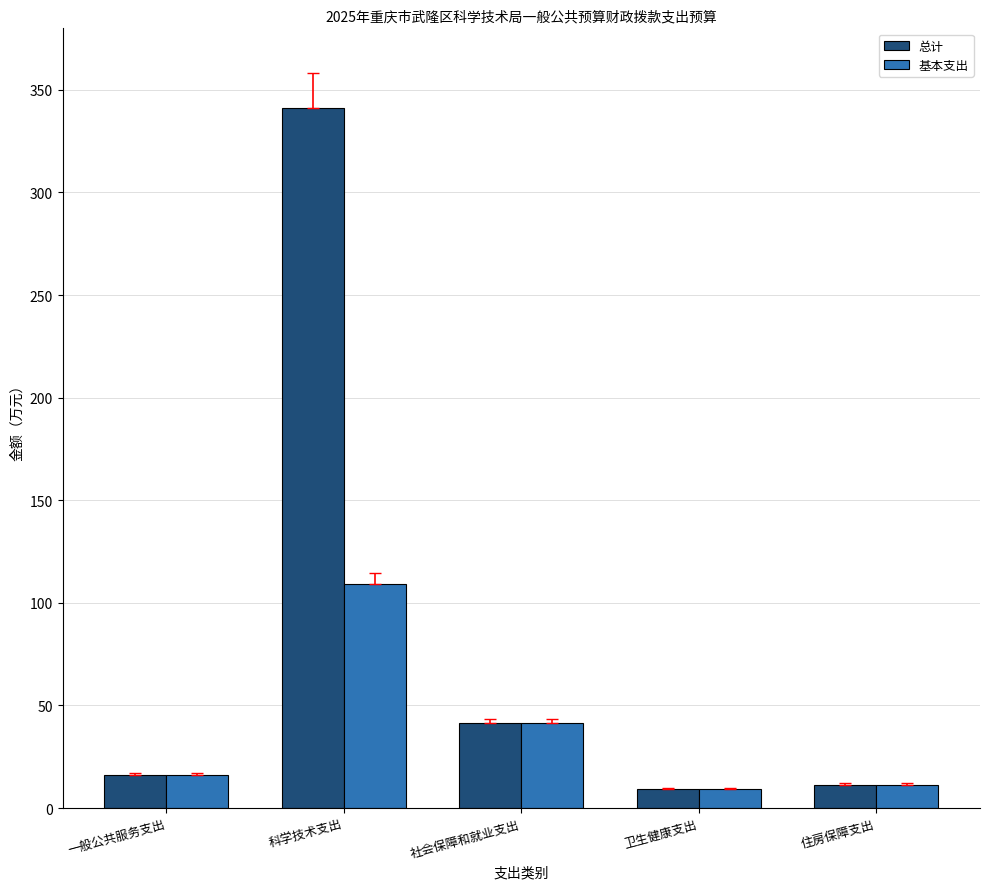

What is the difference between the 总计 values at 住房保障支出 and 一般公共服务支出?

4.7